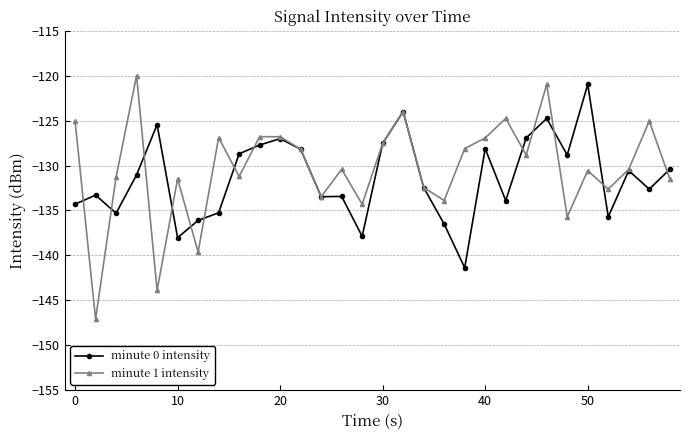

Rank the series by their average value, from highest to lowest.

minute 1 intensity, minute 0 intensity